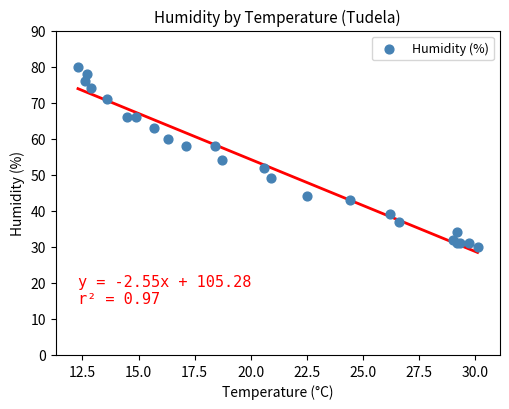

What Y value in the scatter plot is closest to 55?

54